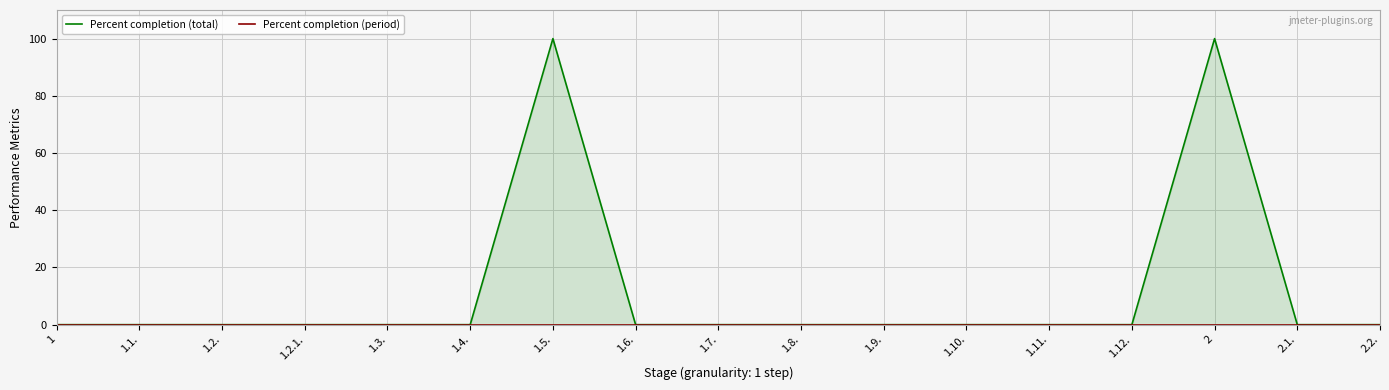

True or false: Percent completion (total) and Percent completion (period) intersect in this chart.

False